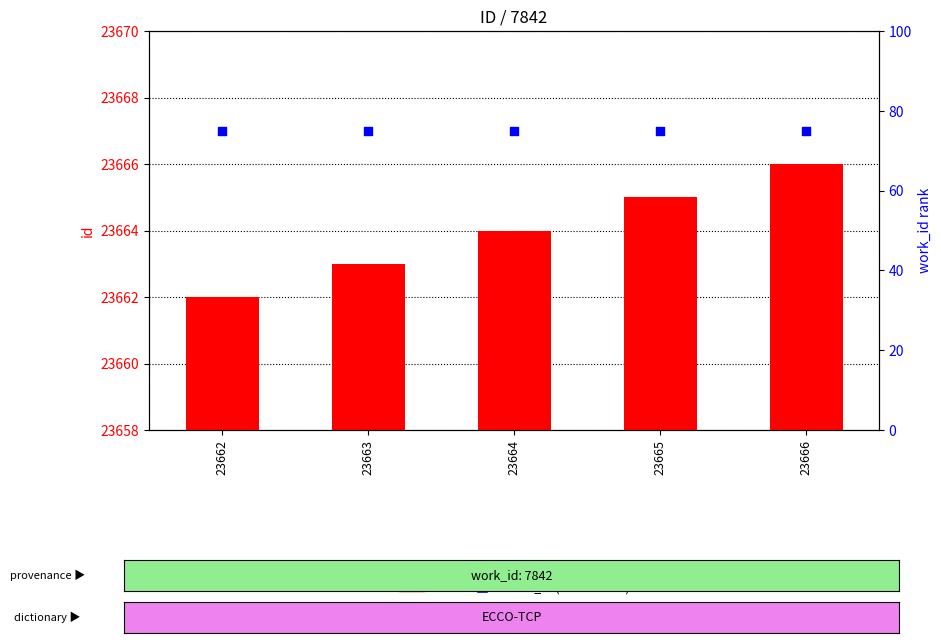

What is the total value across all series at 23662?

23737